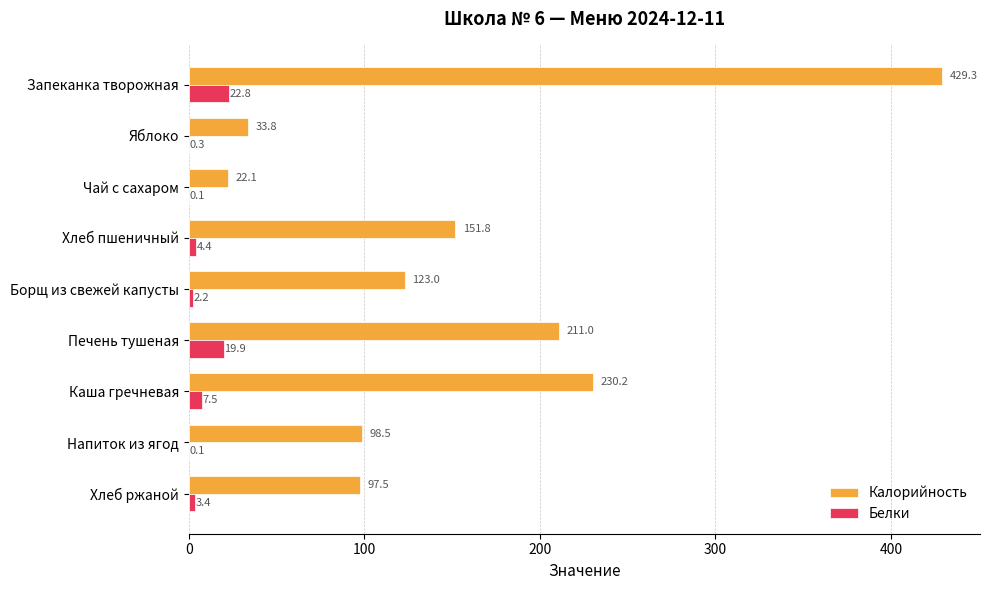

Which series has the largest total across all categories?

Калорийность